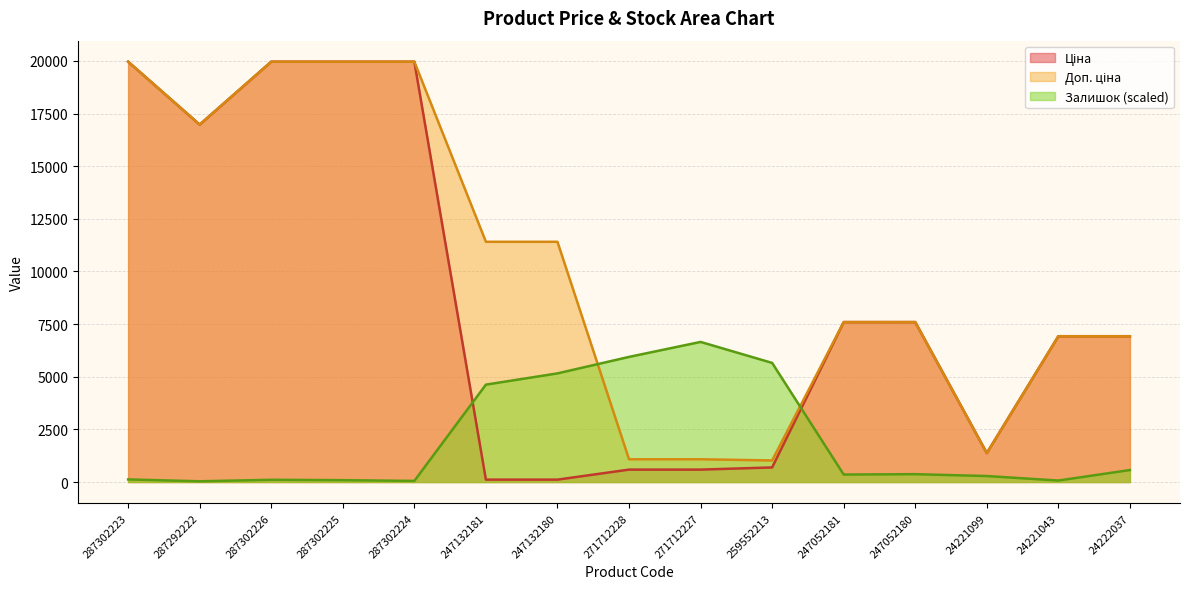

What is the sum of all Залишок values?

30106.4